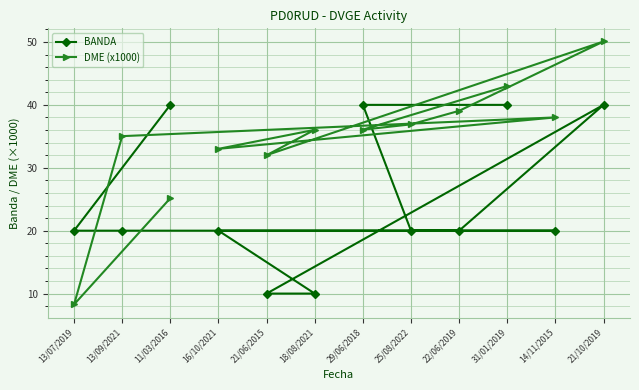

What is the label of the 2nd point from the right?

14/11/2015